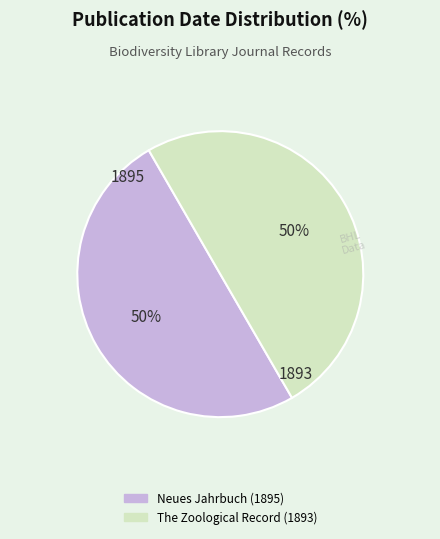

To the nearest percent, what is the combined percentage of The Zoological Record (1893) and Neues Jahrbuch (1895)?

100%